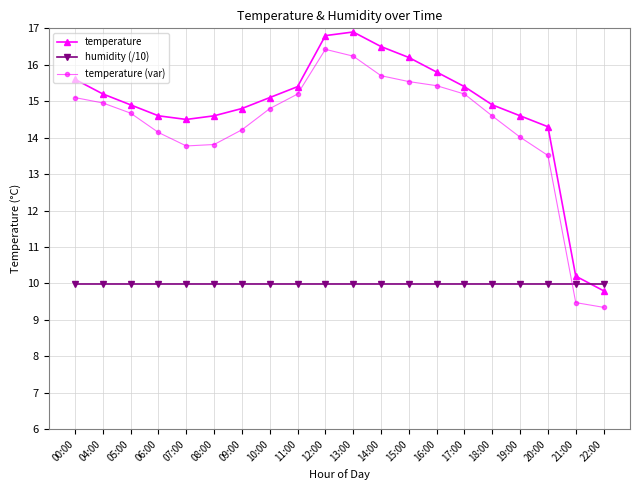

Is the value of temperature (var) at 22:00 greater than the value of humidity (/10) at 07:00?

No